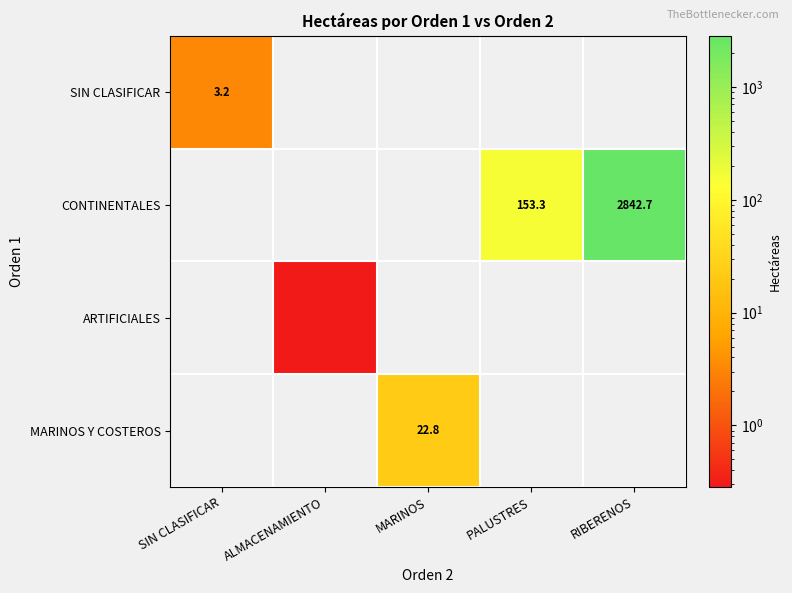

At how many categories does at least one series exceed 1110?

1